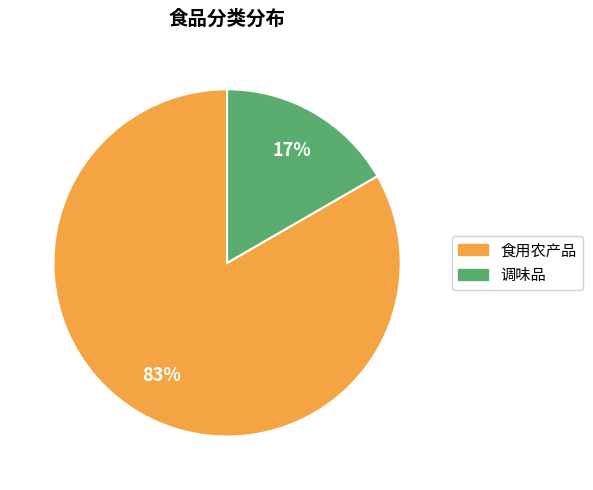

To the nearest percent, what is the average slice percentage?

50%